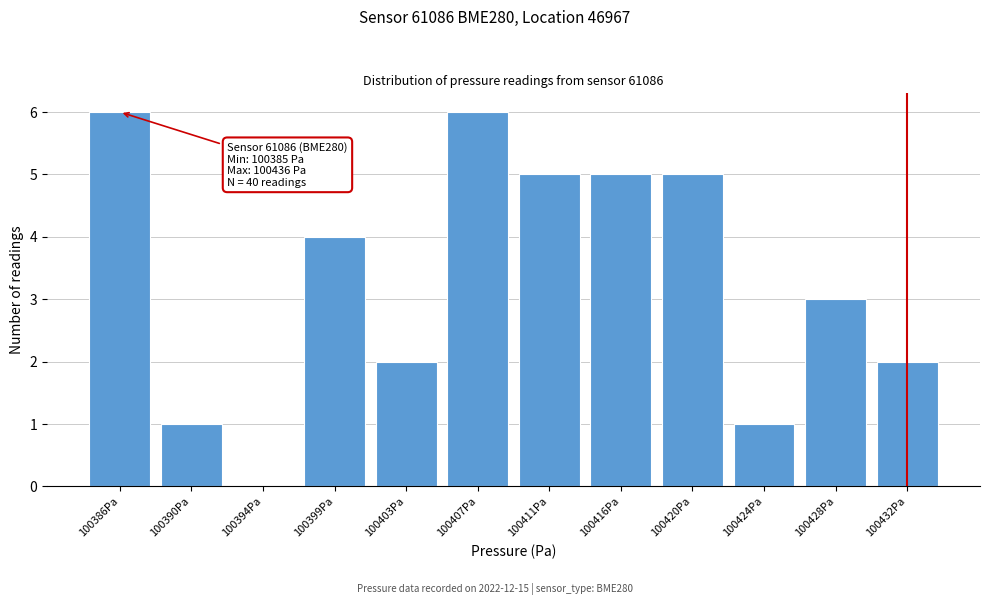

Reading left to right, list all the values displayed in this chart.

100386Pa=6	100390Pa=1	100394Pa=0	100399Pa=4	100403Pa=2	100407Pa=6	100411Pa=5	100416Pa=5	100420Pa=5	100424Pa=1	100428Pa=3	100432Pa=2